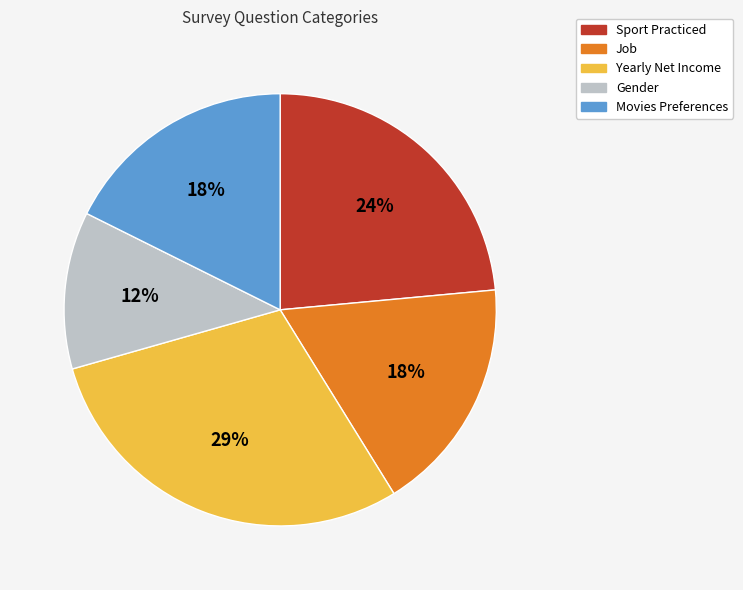

To the nearest percent, what is the average slice percentage?

20%